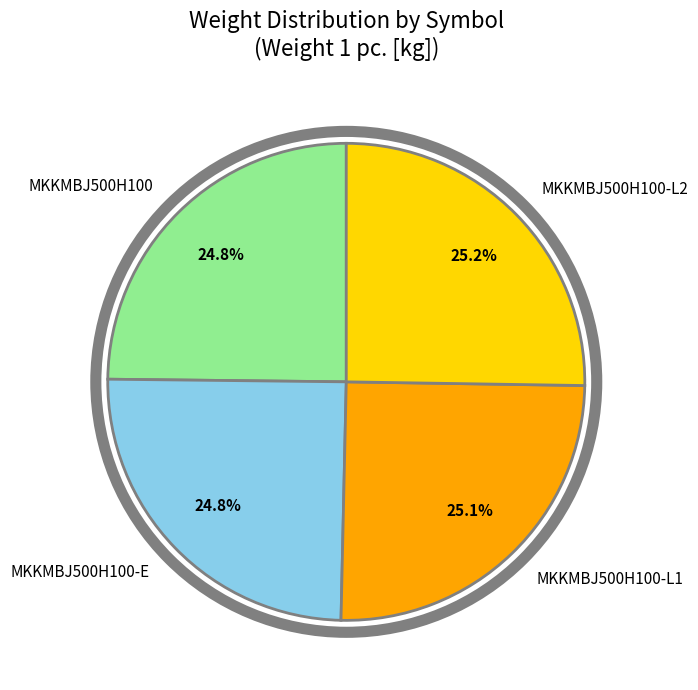

Is there any slice that represents more than half of the pie?

No